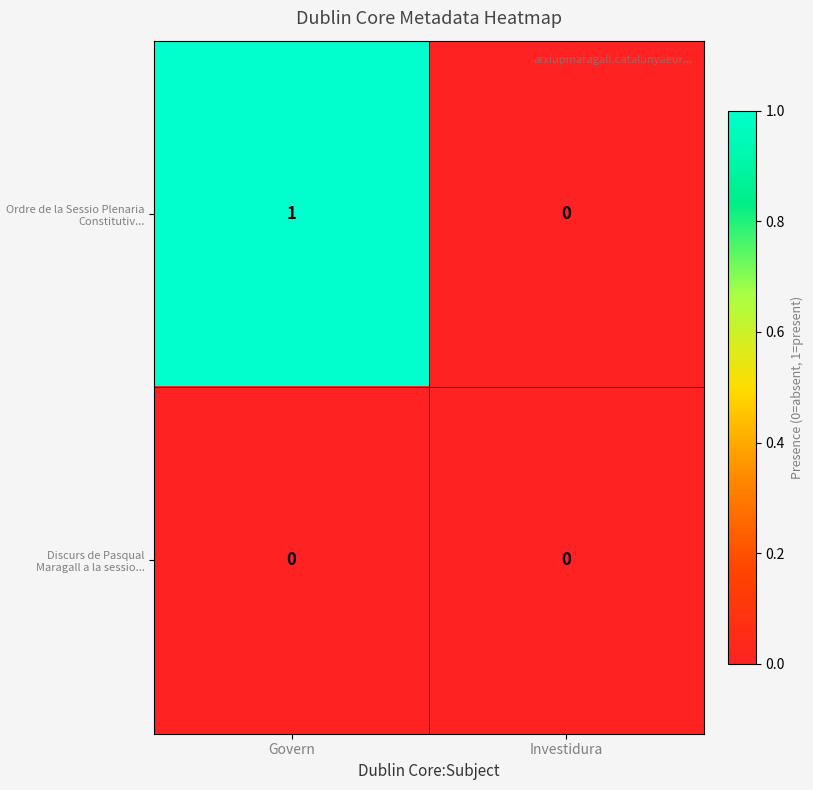

Reading left to right, list all the values displayed in this chart.

Ordre de la Sessio Plenaria Constitutiv...: 1	0
Discurs de Pasqual Maragall a la sessio...: 0	0